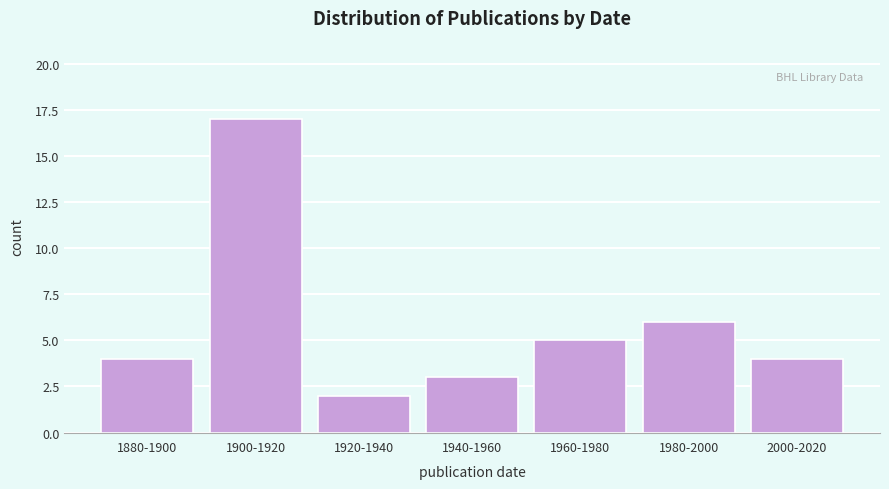

Reading left to right, list all the values displayed in this chart.

1880-1900=4	1900-1920=17	1920-1940=2	1940-1960=3	1960-1980=5	1980-2000=6	2000-2020=4